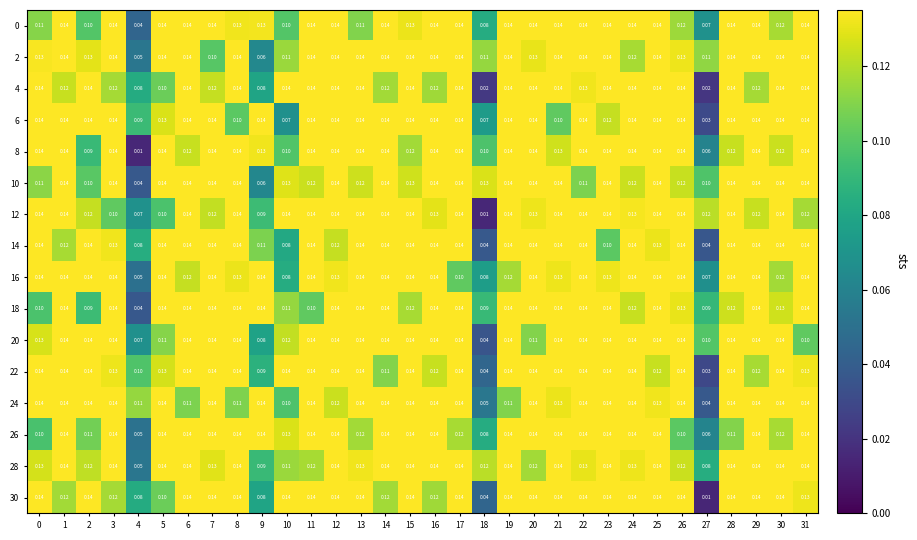

How many data points does each series have?

32